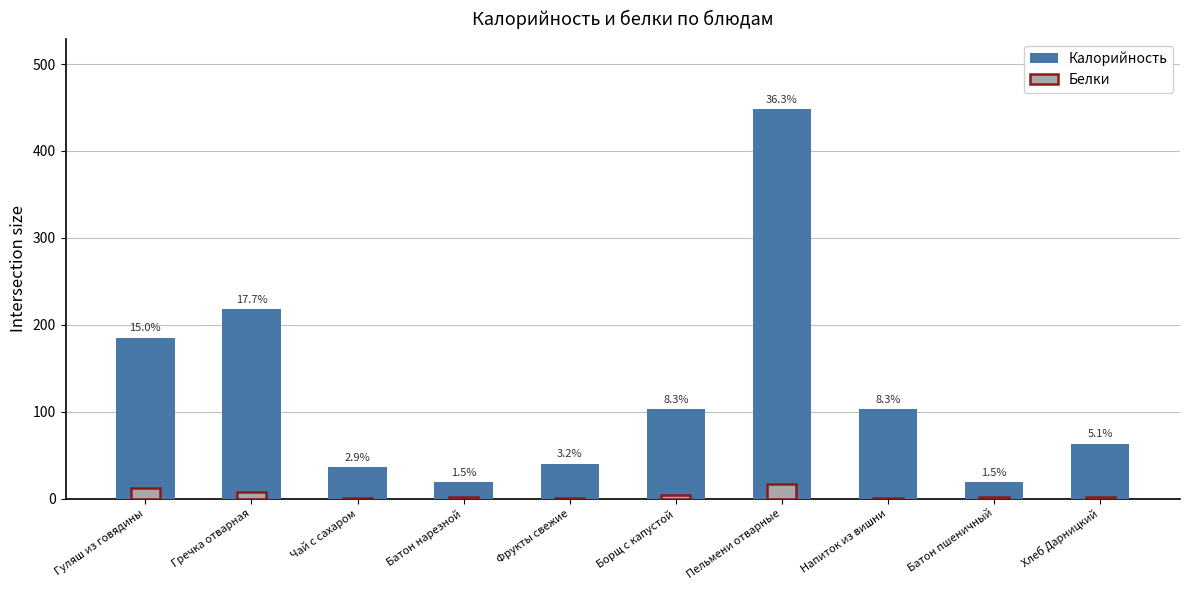

What is the label of the 3rd bar from the left?

Чай с сахаром